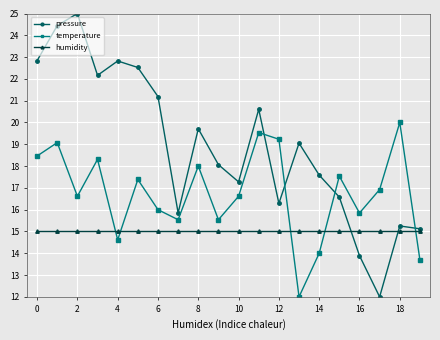

Which series has the largest total across all categories?

pressure